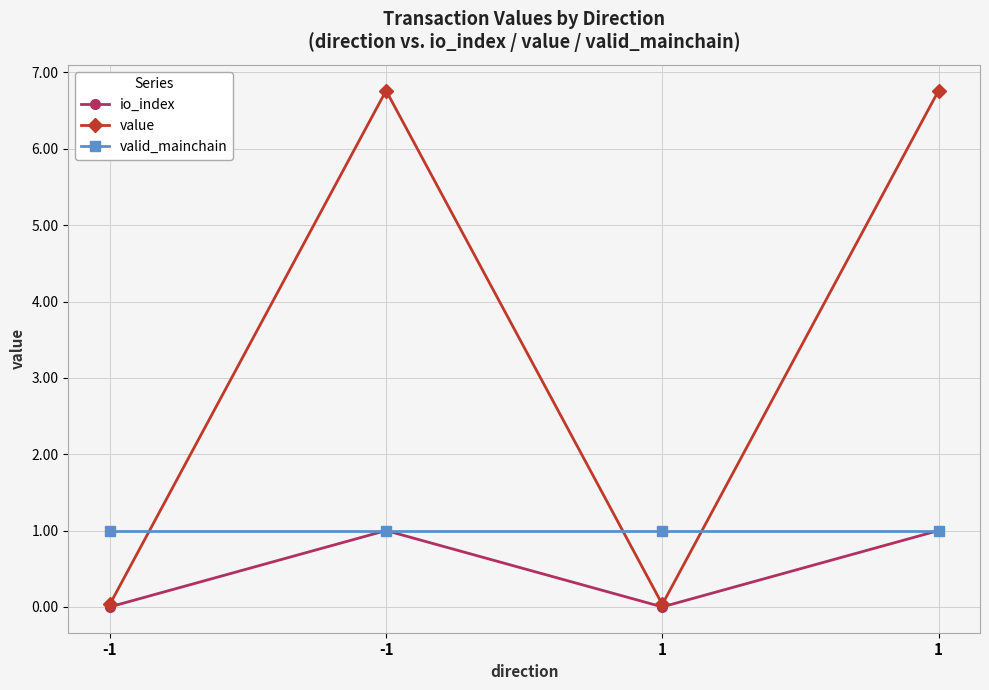

What are all the series names shown in the legend?

io_index, value, valid_mainchain